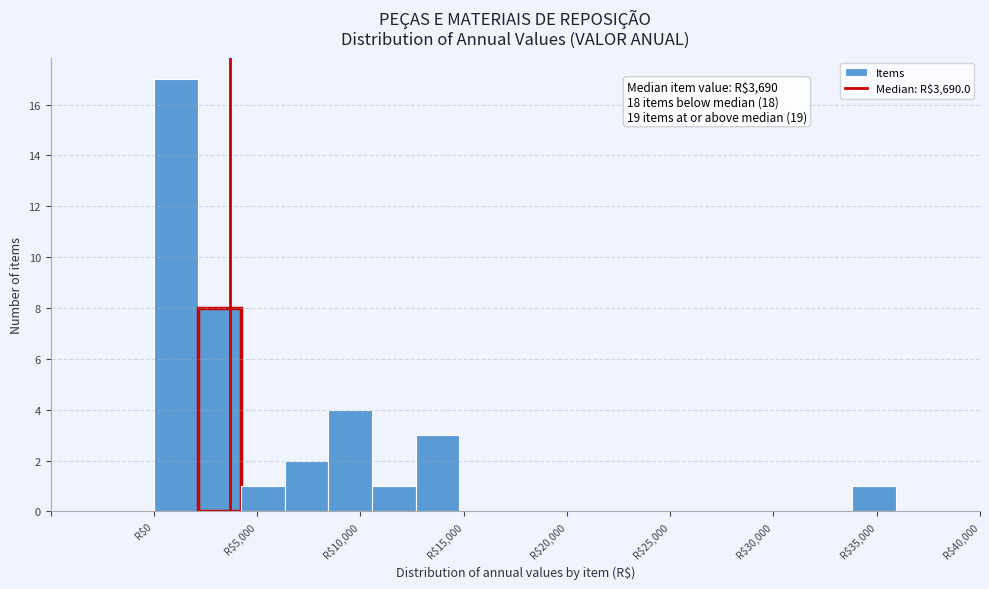

Over which range of the x-axis is the bar tallest?

0 to 2000